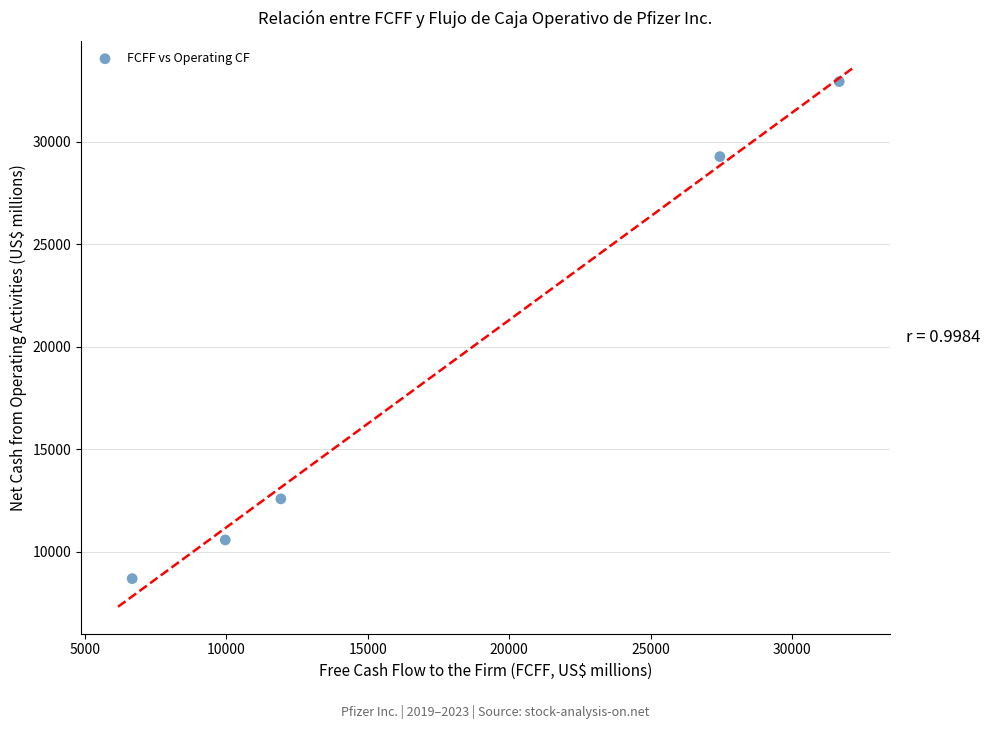

What is the range of X values (max minus min)?

24997